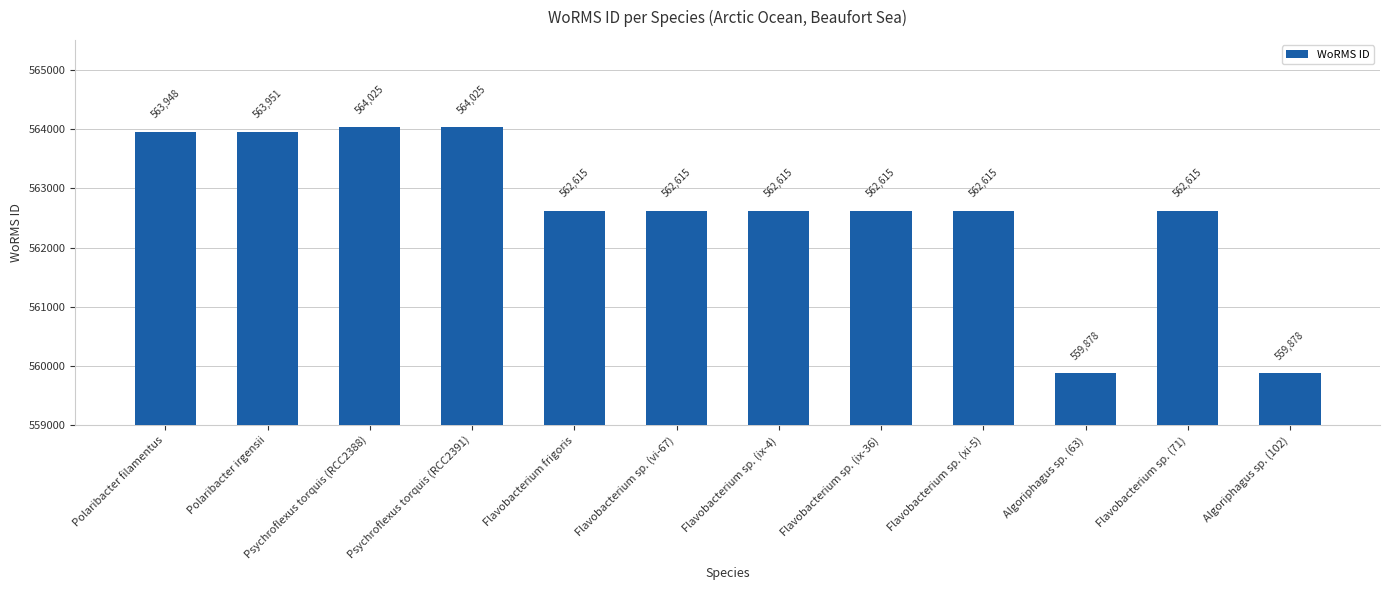

What is the difference between the values at Algoriphagus sp. (102) and Polaribacter irgensii?

4073